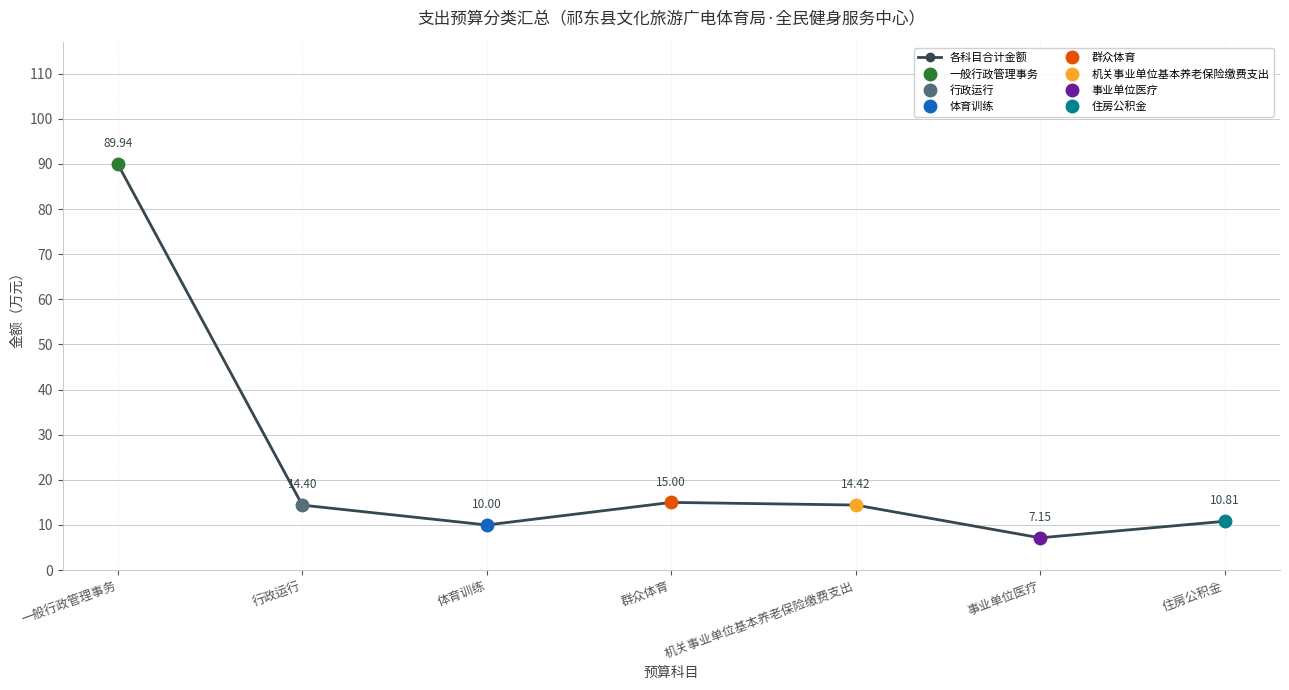

What is the difference between the values at 一般行政管理事务 and 事业单位医疗?

82.8